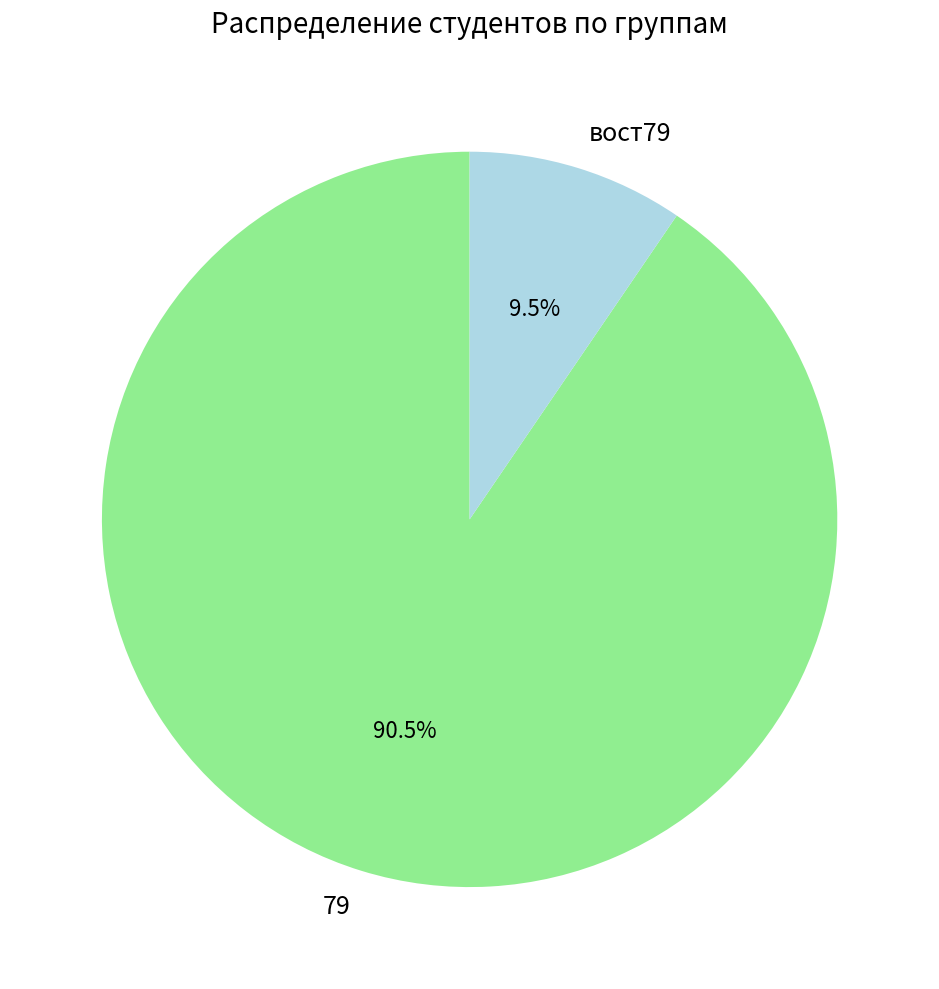

How much of the chart is everything except вост79?

90.5%